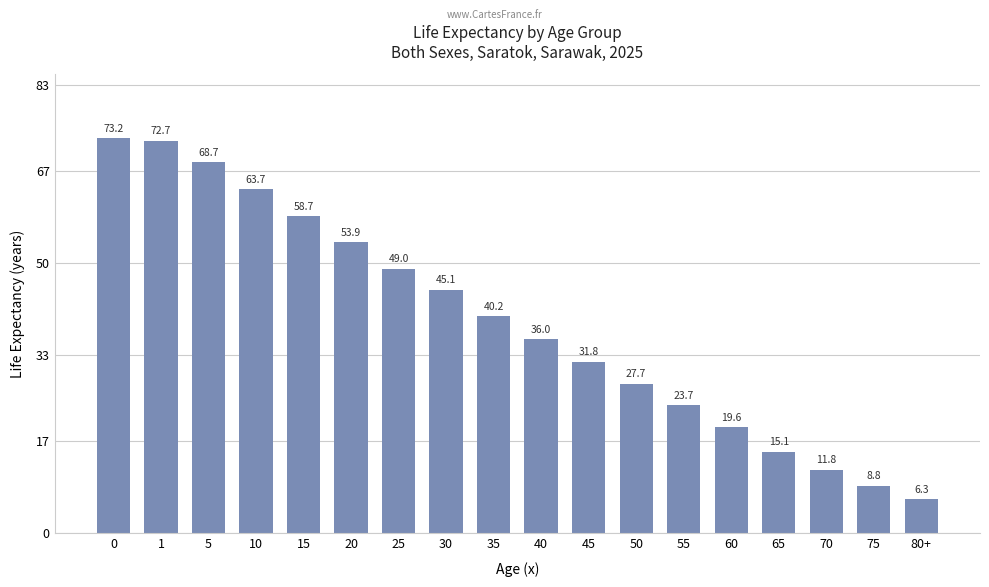

What is the sum of the values at 70 and 35?

52.0